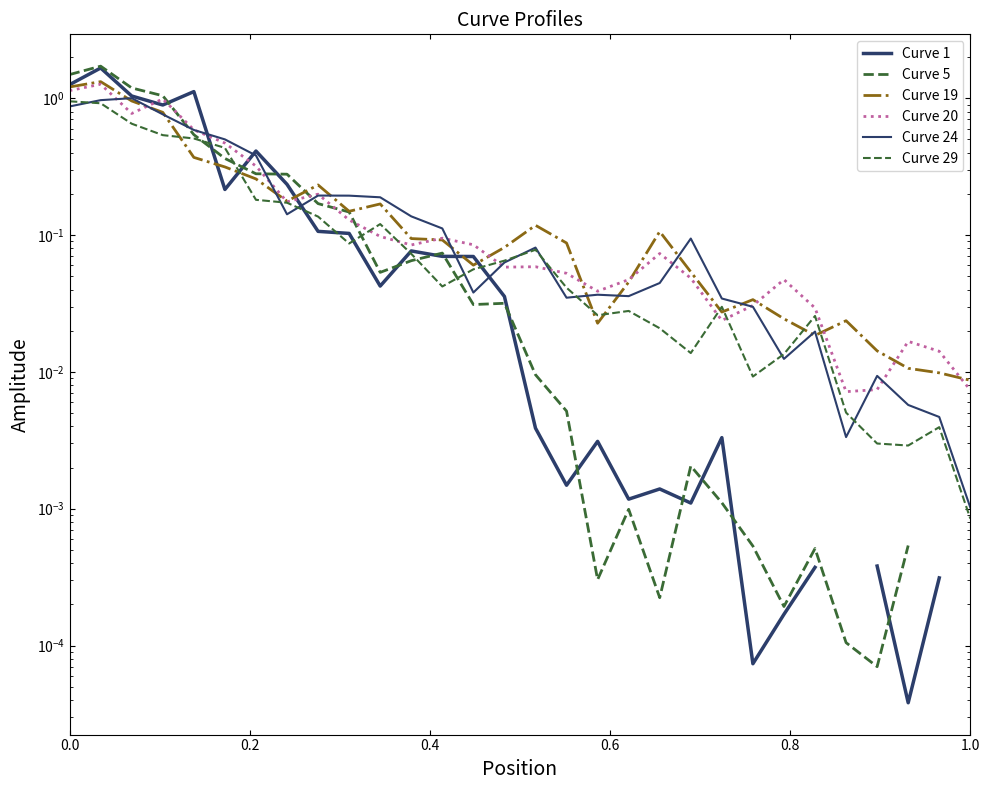

What is the average value of the Curve 20 series?

0.2